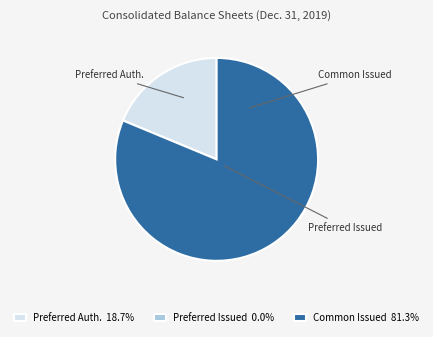

Does any single category account for the majority?

Yes